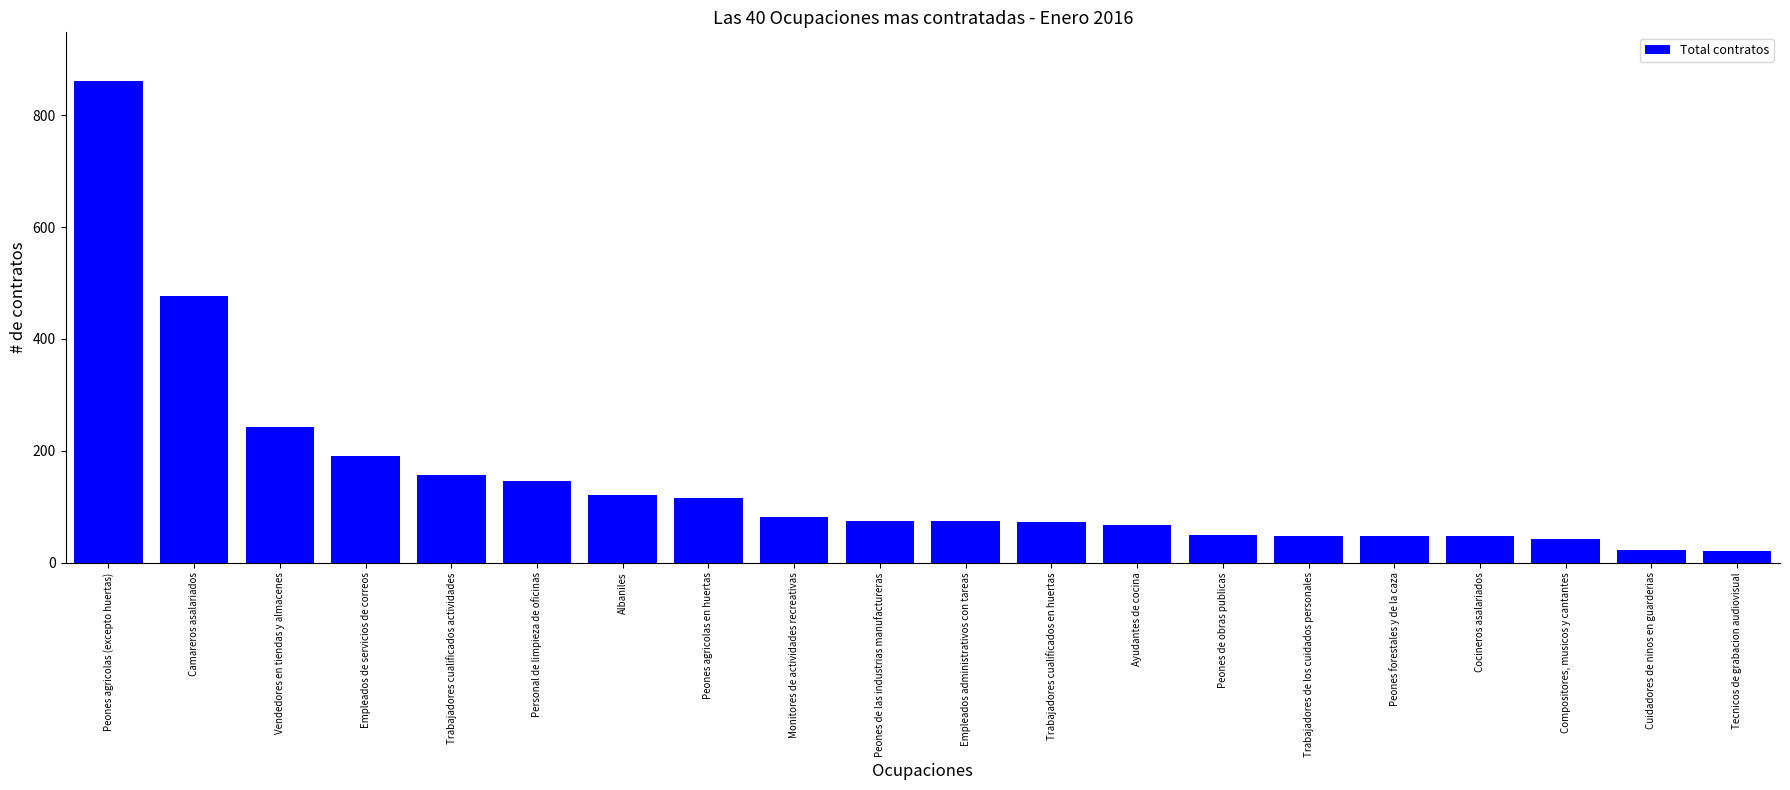

Count the number of categories in the chart.

20